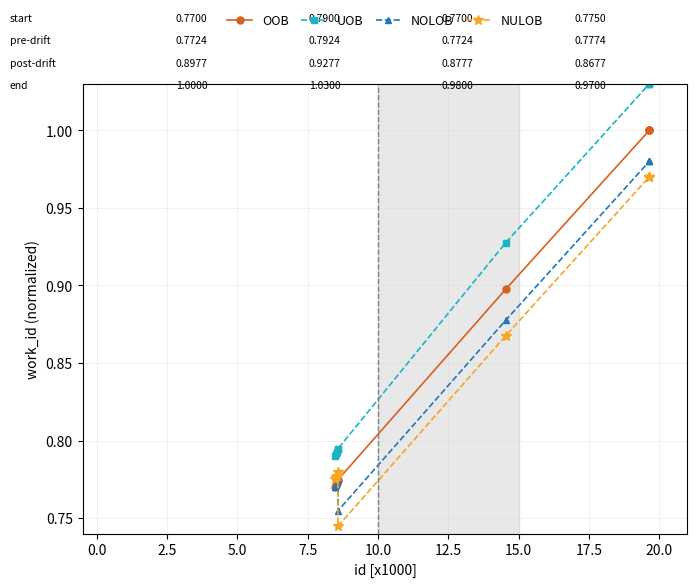

Count the number of data series in this chart.

4